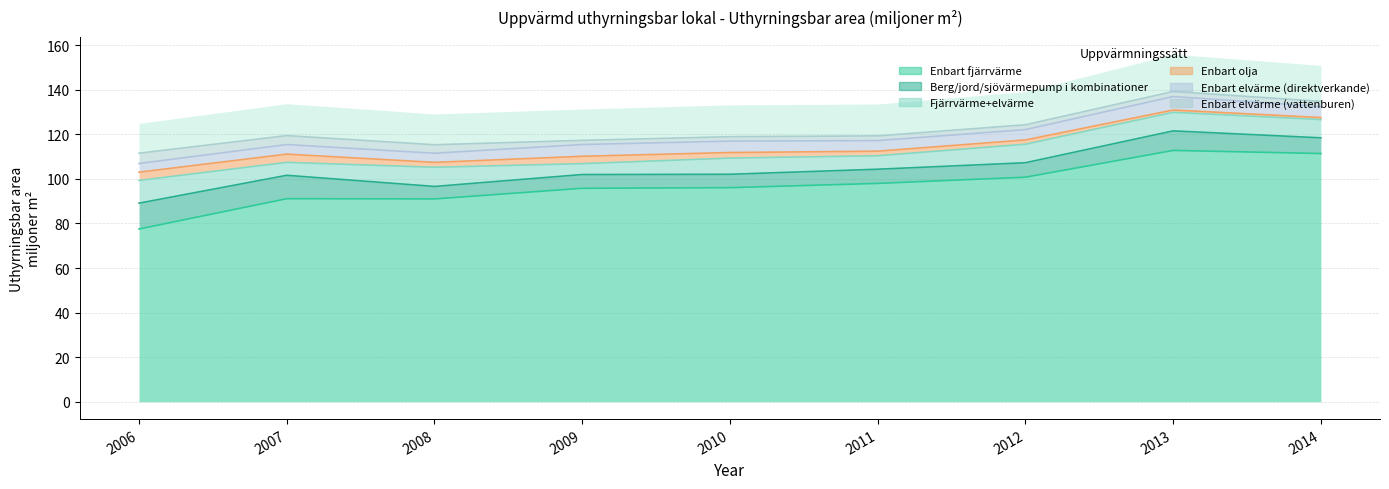

True or false: Enbart elvärme (vattenburen) and Enbart elvärme (direktverkande) intersect in this chart.

True